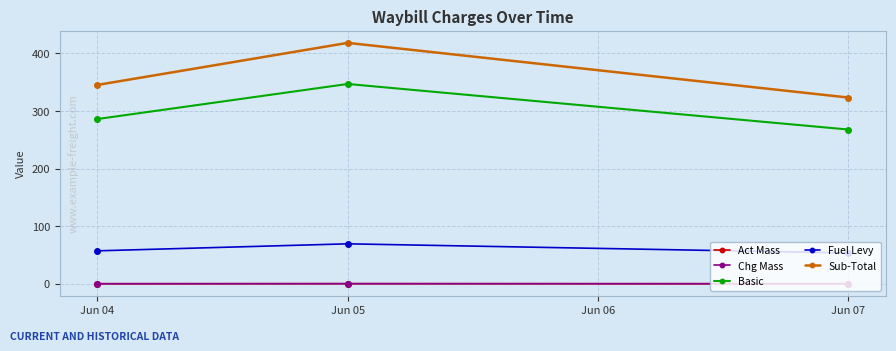

At how many categories does at least one series exceed 309?

3